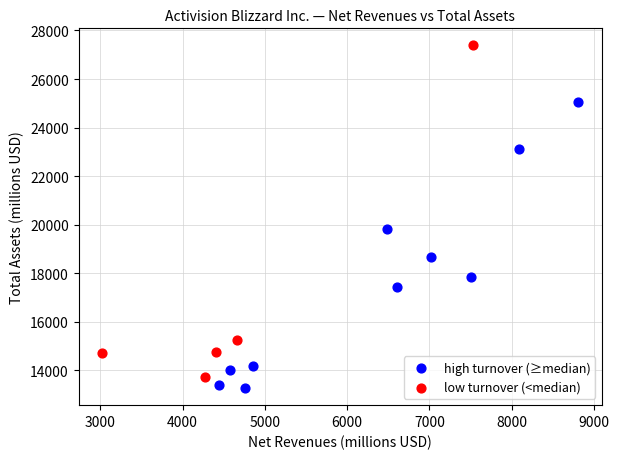

Which series has the largest Y range (max minus min)?

low turnover (<median)